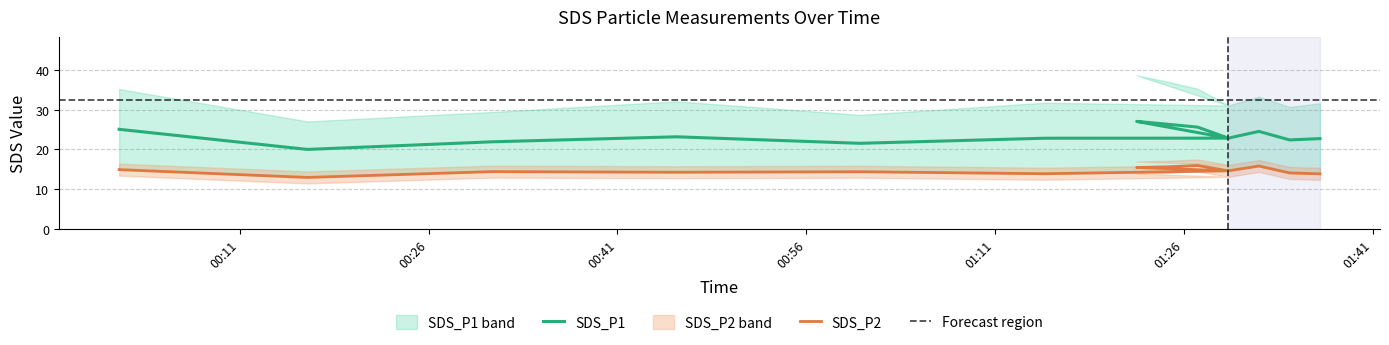

Does the chart have visible grid lines?

Yes